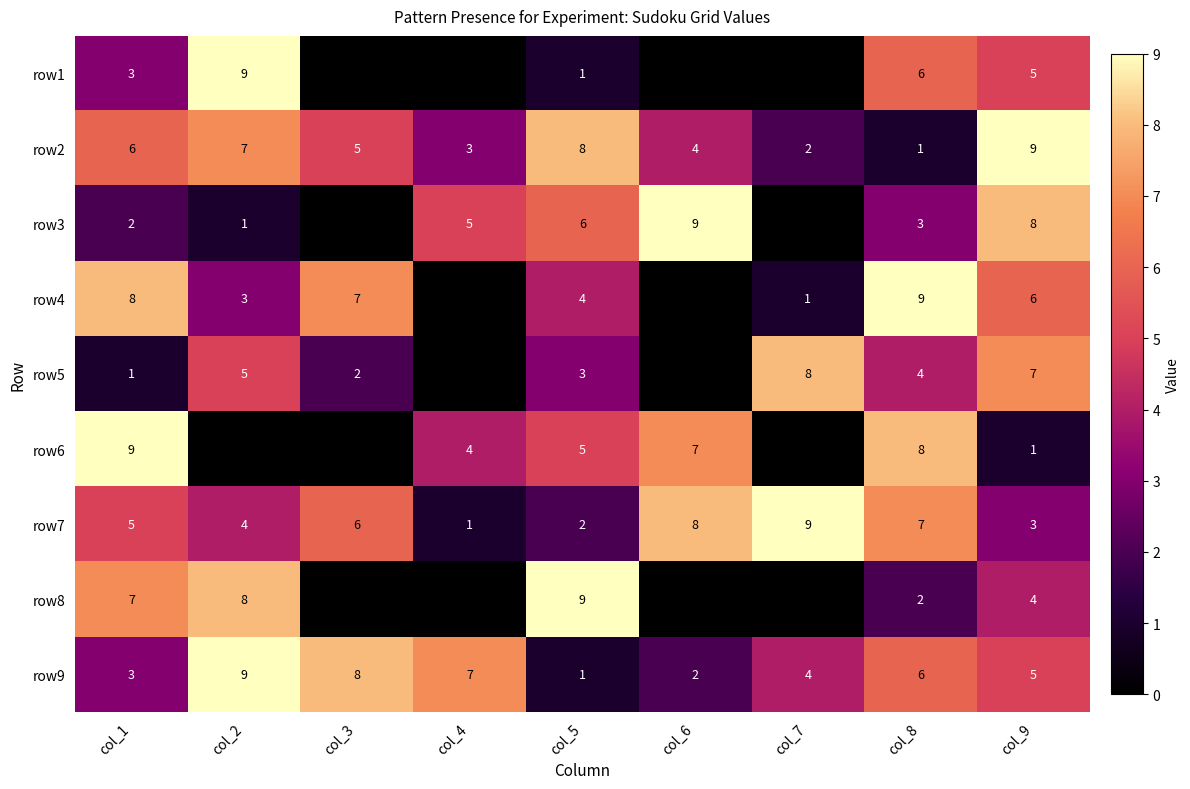

Count the row9 values in the range 3 to 7.

5